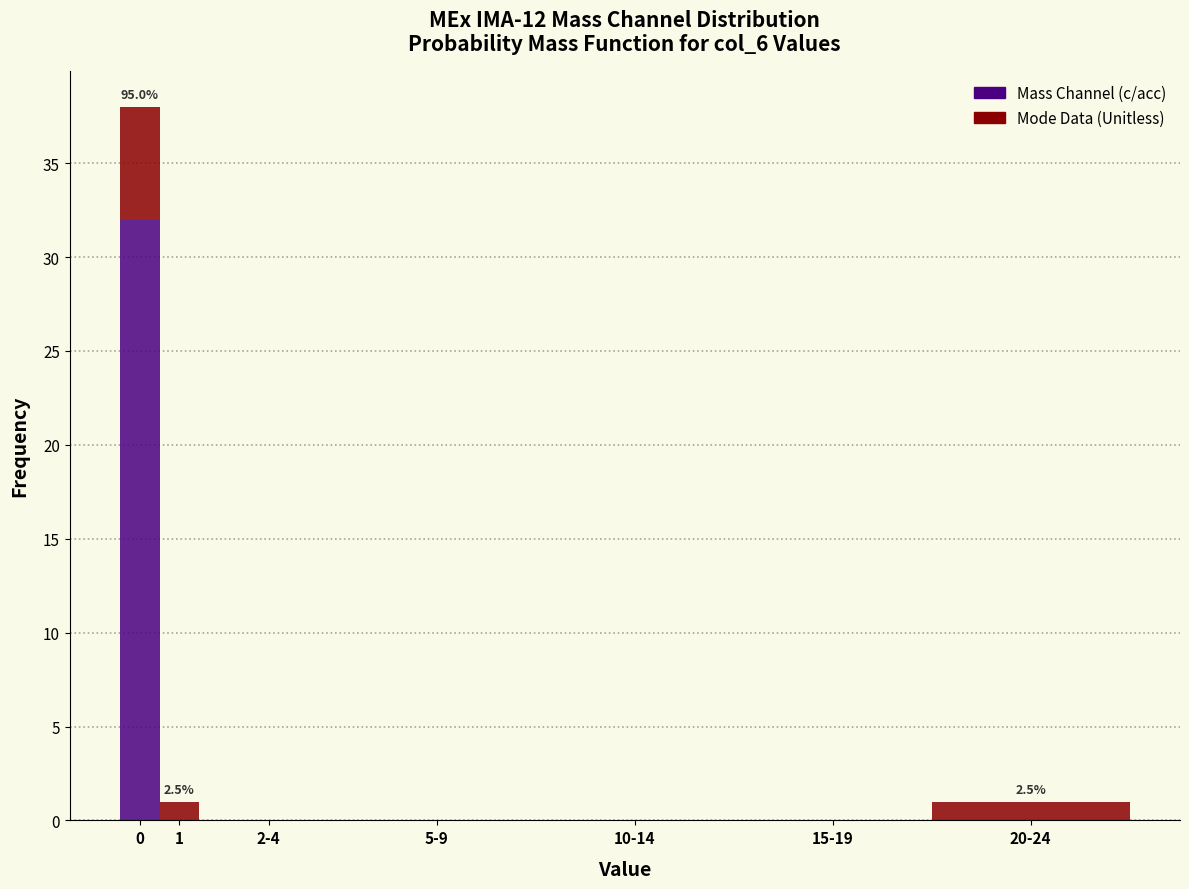

Reading left to right, list the values for the Mass Channel (c/acc) series.

0=32	1=0	2-4=0	5-9=0	10-14=0	15-19=0	20-24=0